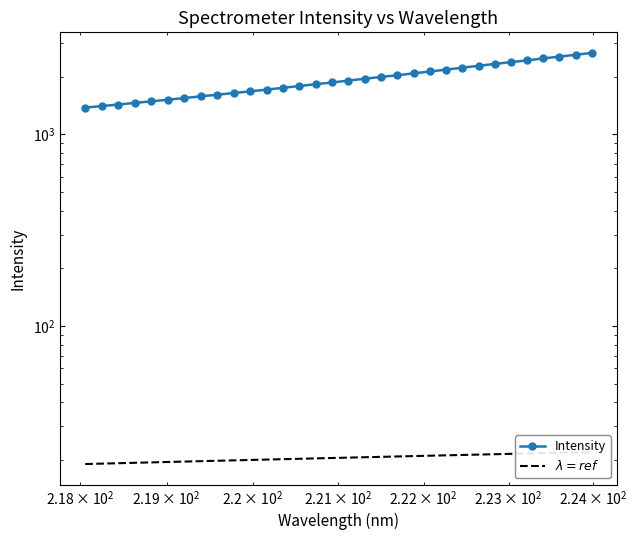

How many distinct data groups are displayed?

2